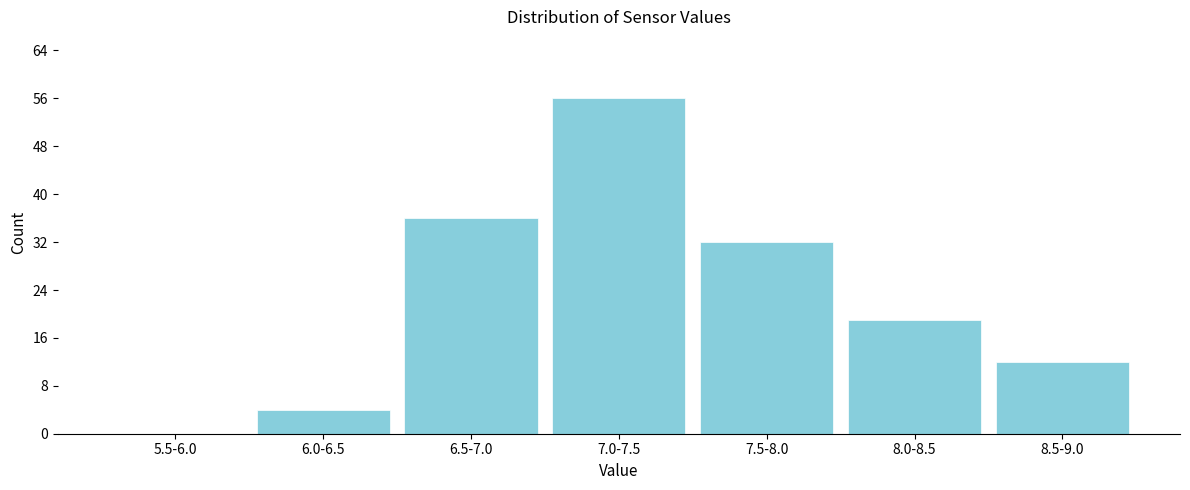

Reading right to left, extract all data points from this chart.

8.5-9.0=12	8.0-8.5=19	7.5-8.0=32	7.0-7.5=56	6.5-7.0=36	6.0-6.5=4	5.5-6.0=0